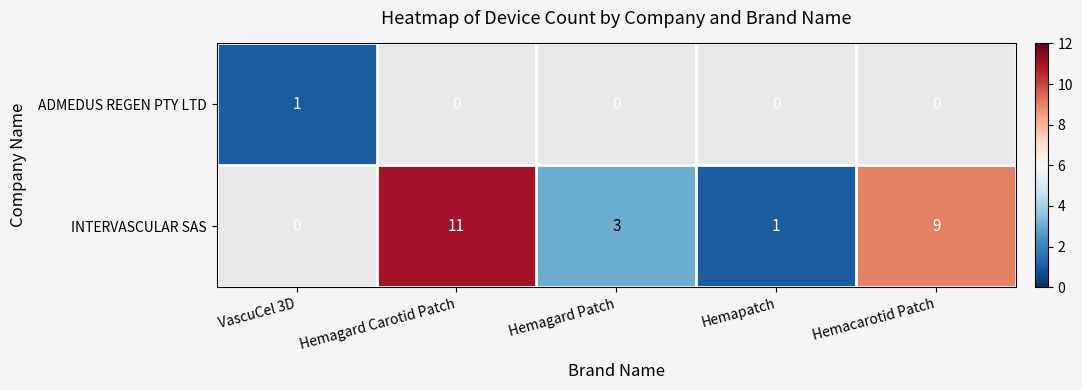

The value of INTERVASCULAR SAS at Hemapatch is 1. True or false?

True